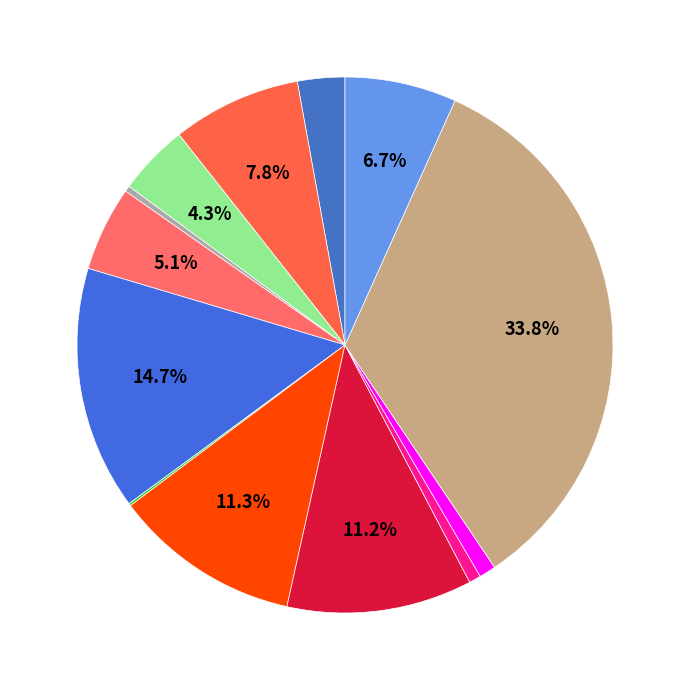

How many slices are in this pie chart?

13